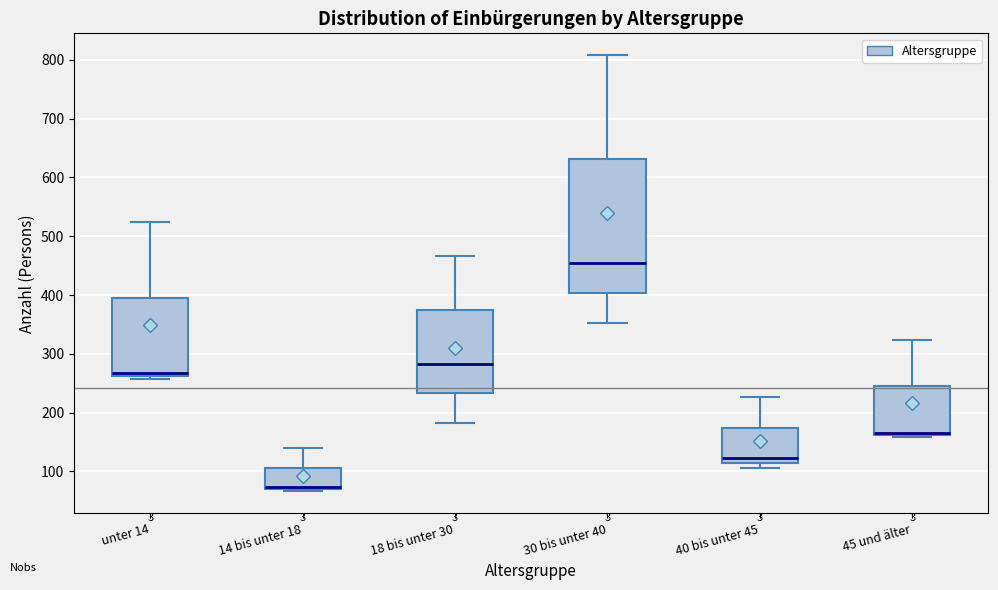

Comparing the boxes themselves (not the whiskers), which one is the tallest?

30 bis unter 40